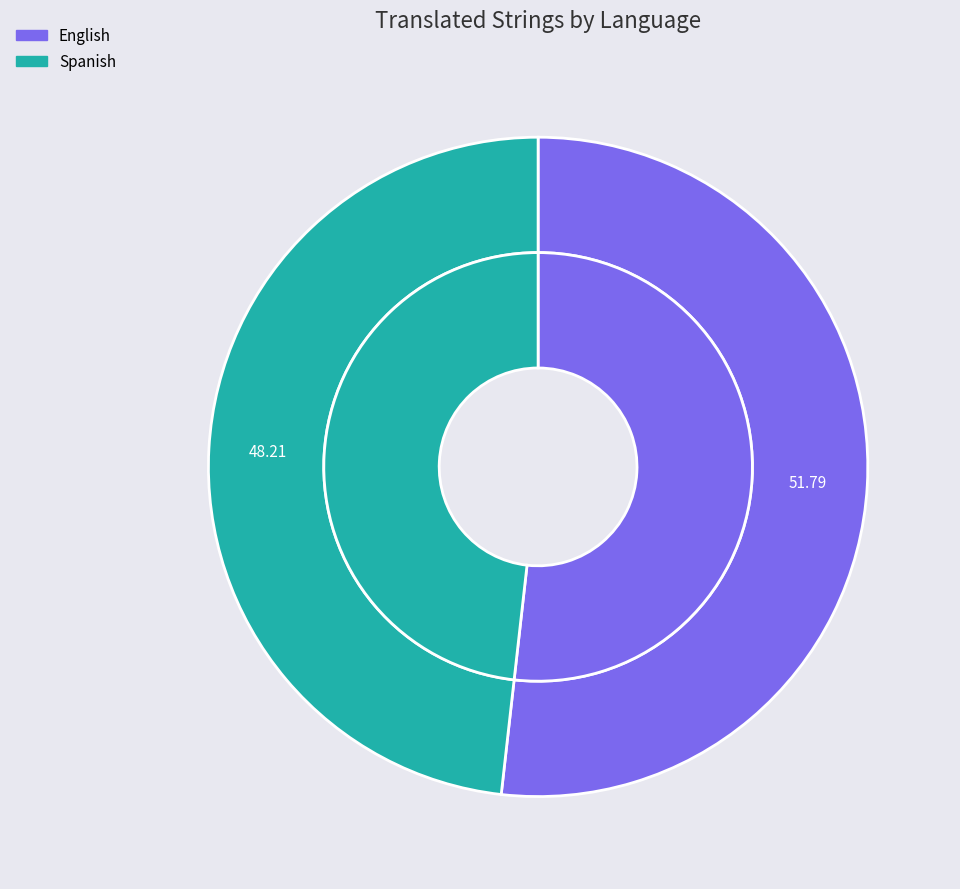

True or false: English accounts for 39% of the total.

False